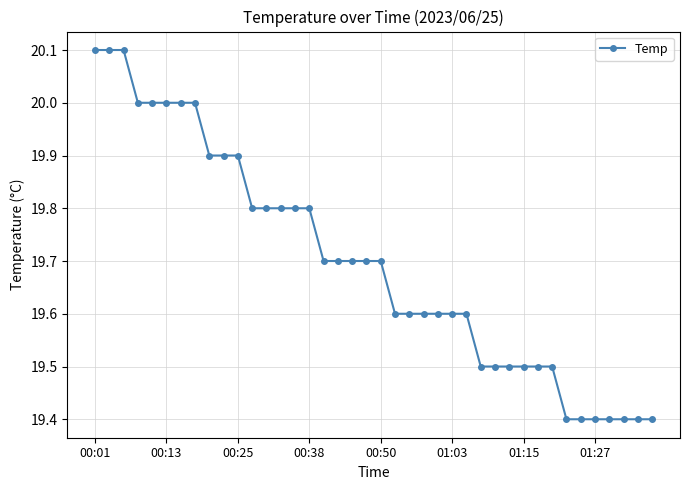

What is the maximum value shown in the chart?

20.1